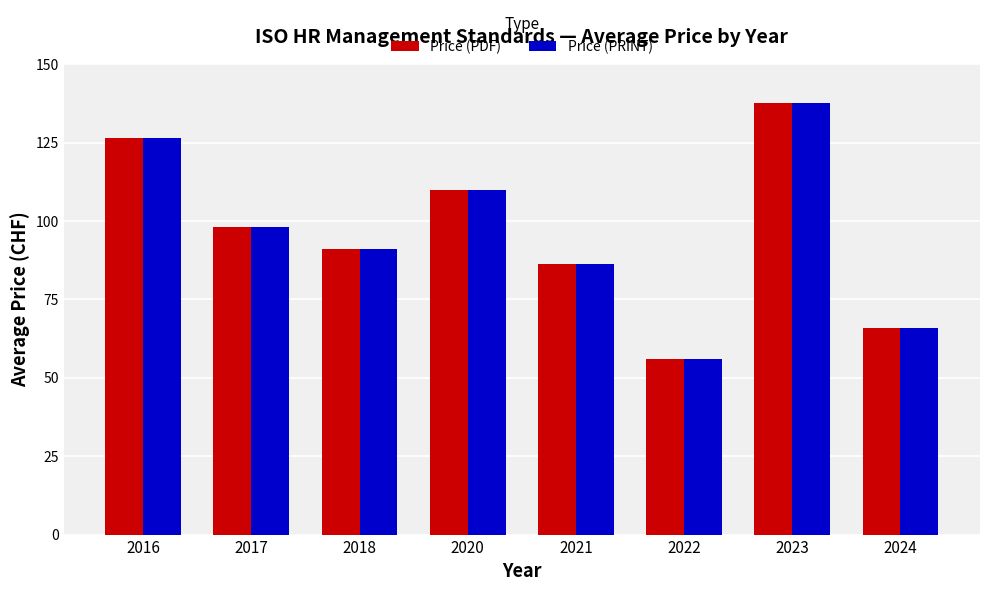

At which label is Price (PRINT) closest to 96?

2017